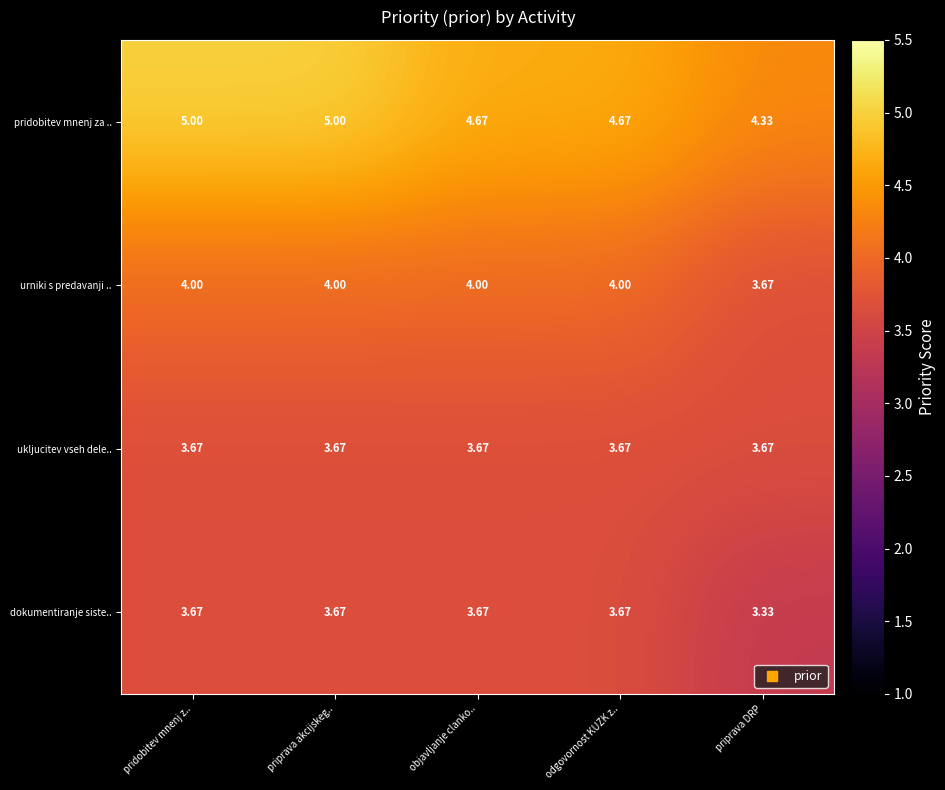

Is the value of urniki s predavanji .. at priprava akcijskeg.. greater than the value of pridobitev mnenj za .. at priprava akcijskeg..?

No